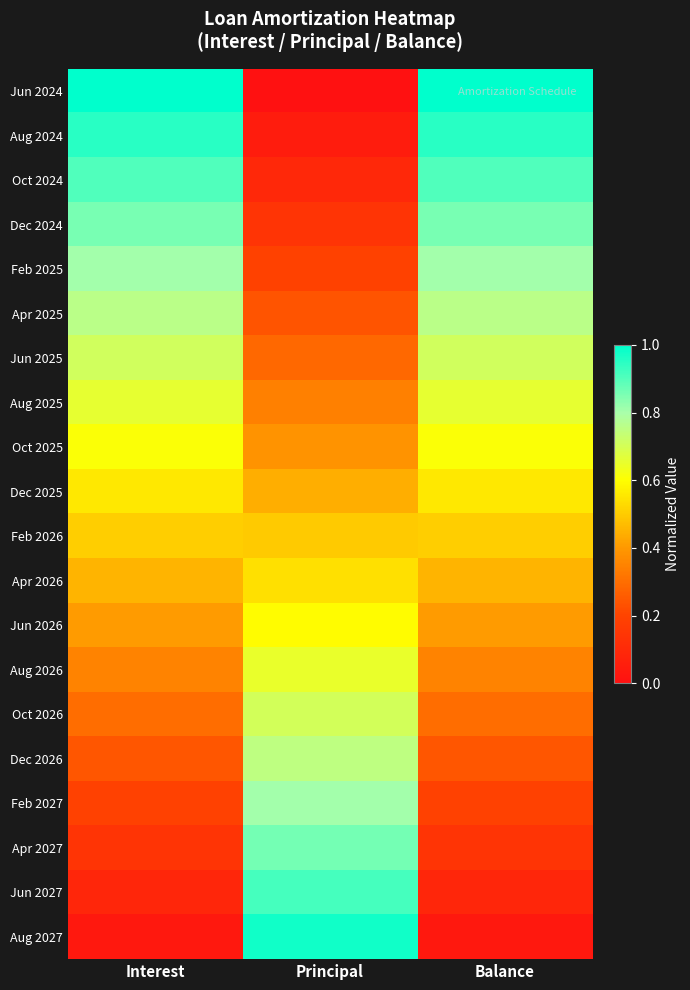

What is the total value across all series at Interest?

10.5